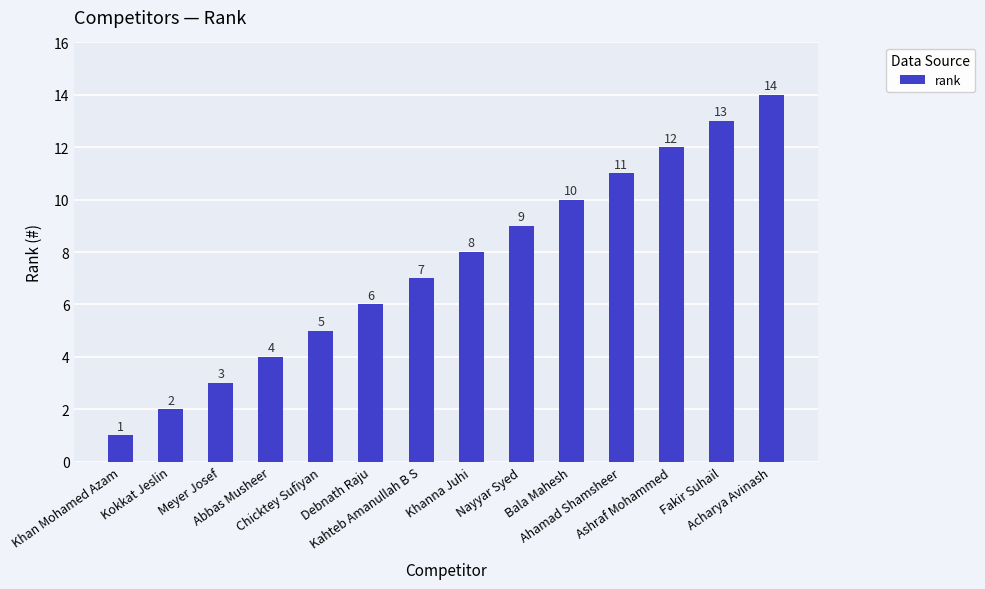

What is the difference between the maximum and minimum values?

13